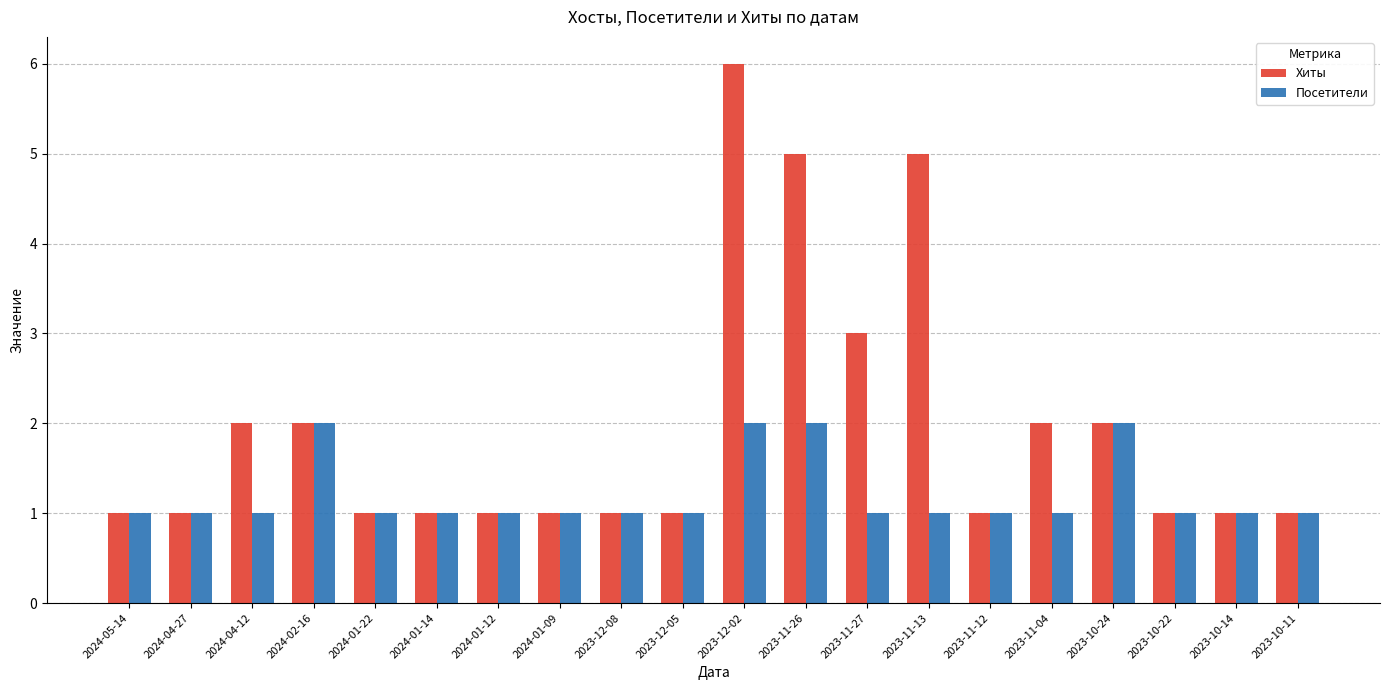

List the series in order of their overall mean, highest first.

Хиты, Посетители